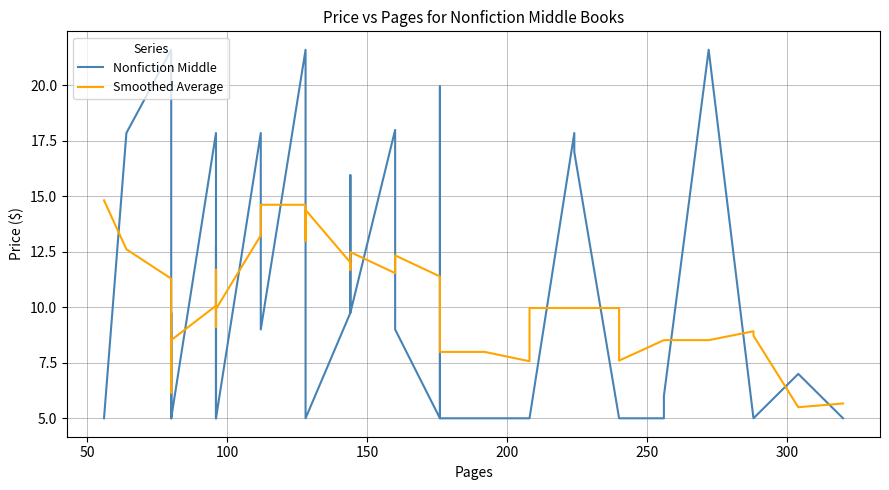

In Smoothed Average, how many points are higher than both neighbors (excluding endpoints)?

6